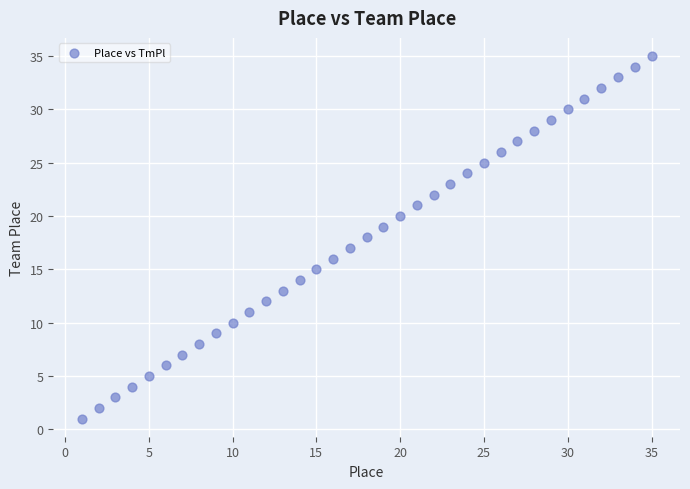

What is the range of X values (max minus min)?

34